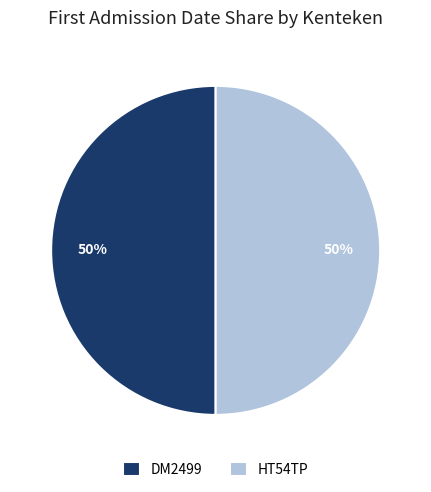

What is the ratio of the value at HT54TP to the value at DM2499?

1.0